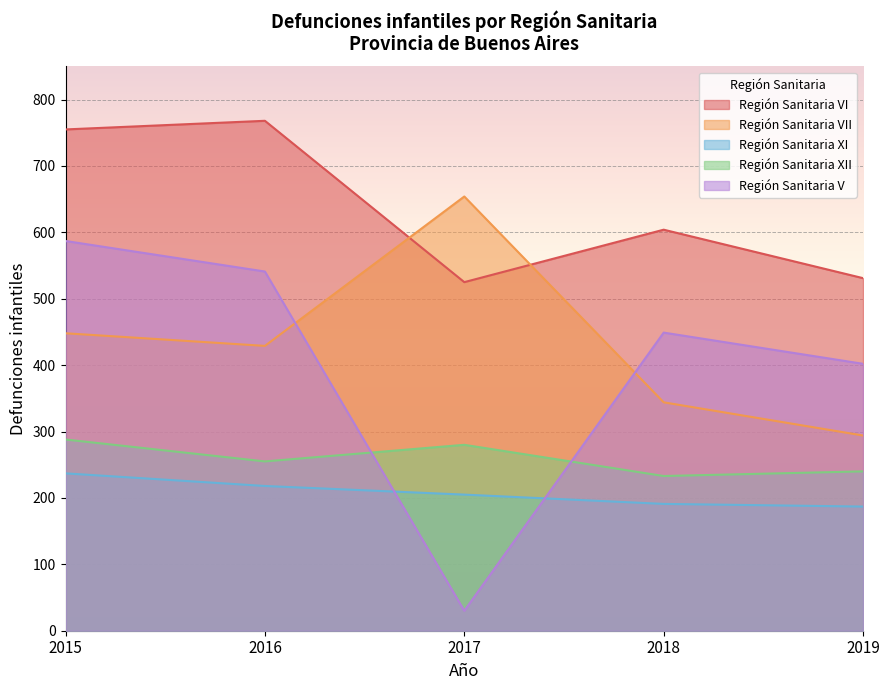

At which label does Región Sanitaria VI first exceed 604?

2015